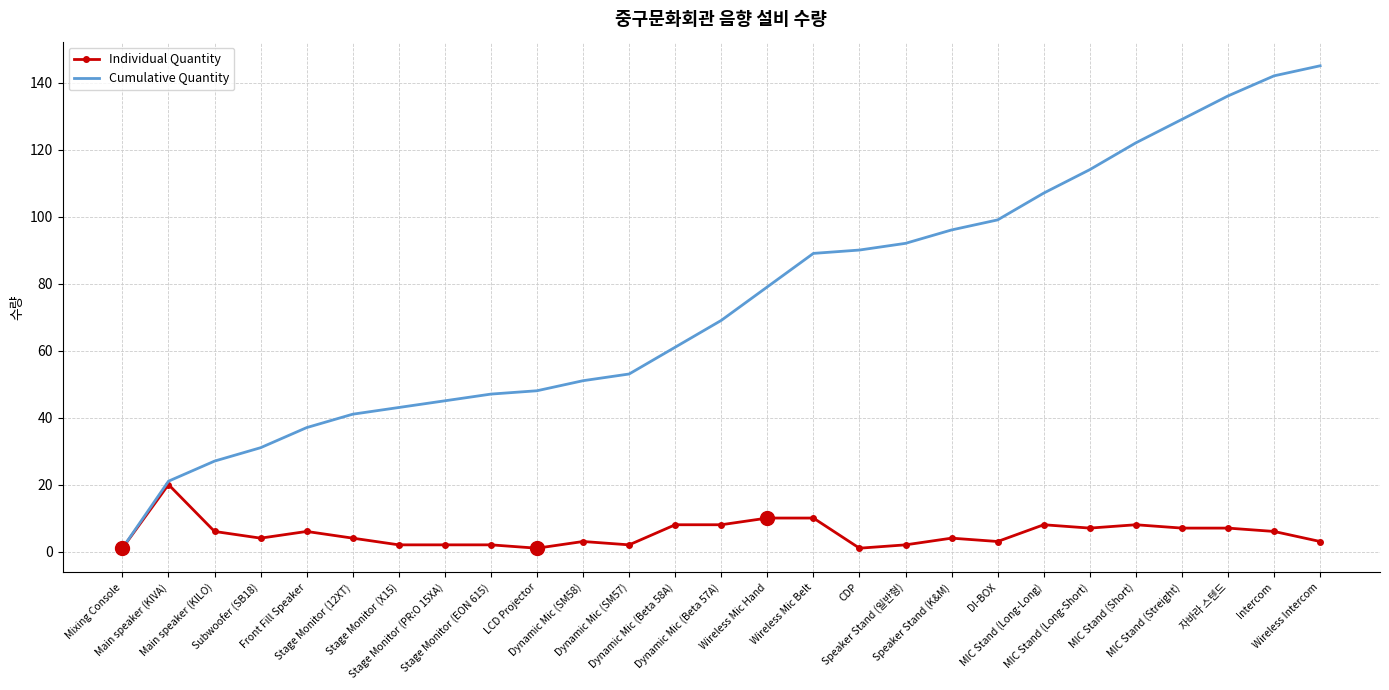

Is it true that Cumulative Quantity equals 49 at Speaker Stand (K&M)?

False